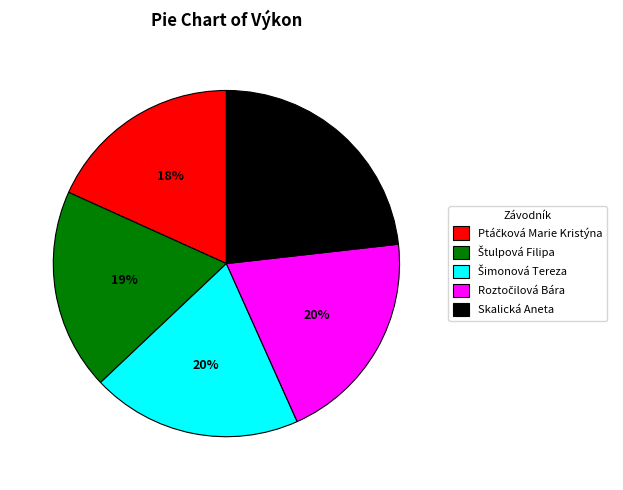

Which category has the biggest portion of the pie?

Skalická Aneta